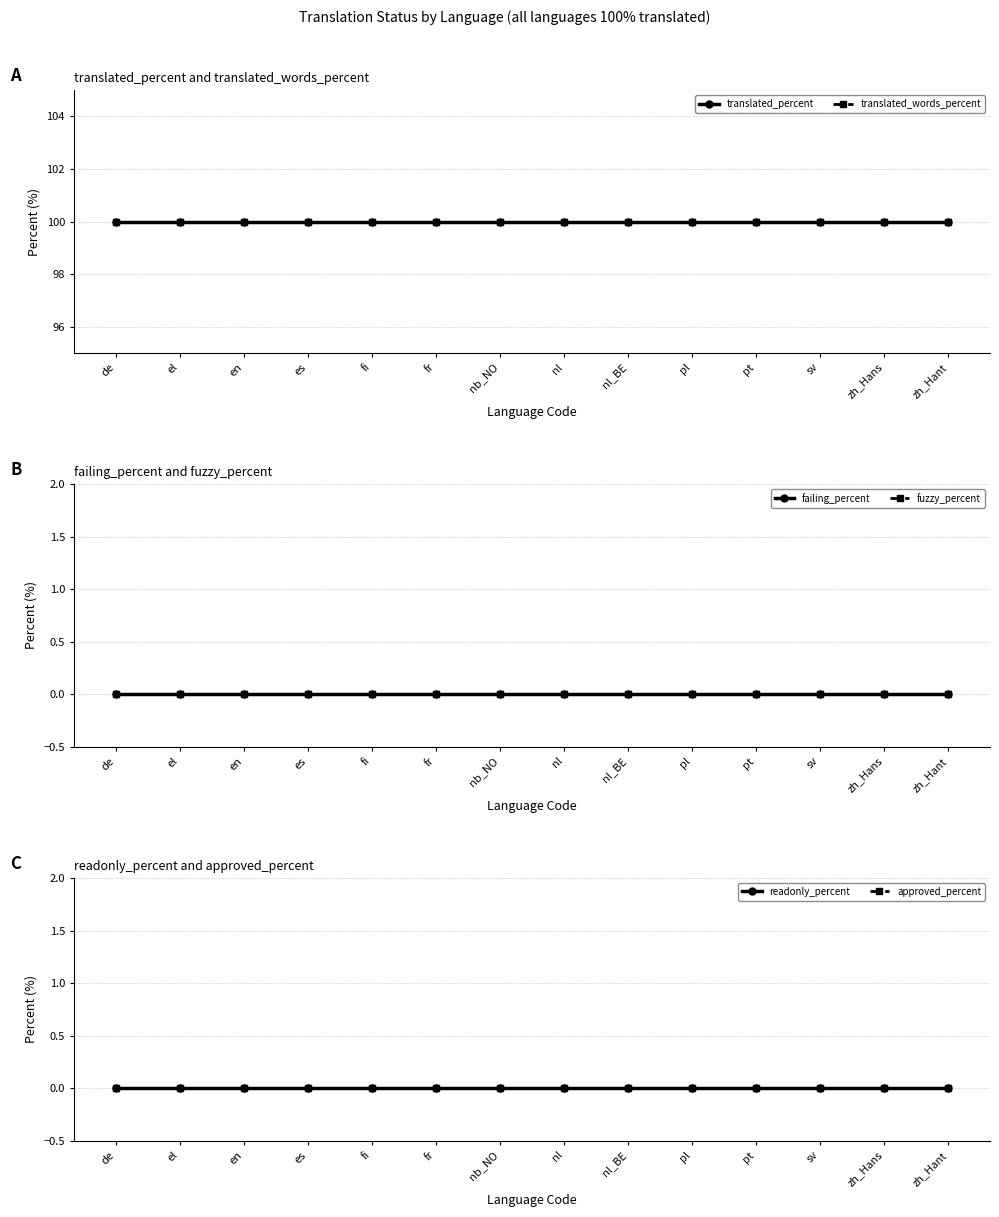

Reading left to right, list all the values displayed in this chart.

translated_percent: 100	100	100	100	100	100	100	100	100	100	100	100	100	100
translated_words_percent: 100	100	100	100	100	100	100	100	100	100	100	100	100	100
failing_percent: 0	0	0	0	0	0	0	0	0	0	0	0	0	0
fuzzy_percent: 0	0	0	0	0	0	0	0	0	0	0	0	0	0
readonly_percent: 0	0	0	0	0	0	0	0	0	0	0	0	0	0
approved_percent: 0	0	0	0	0	0	0	0	0	0	0	0	0	0